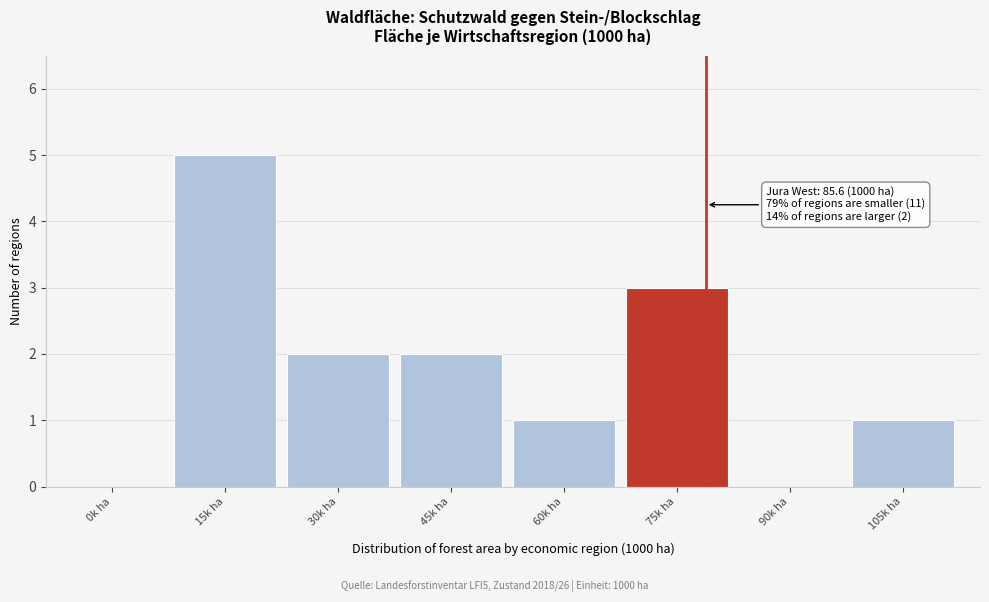

Reading left to right, transcribe all the data shown in this chart.

0k ha=0	15k ha=5	30k ha=2	45k ha=2	60k ha=1	75k ha=3	90k ha=0	105k ha=1